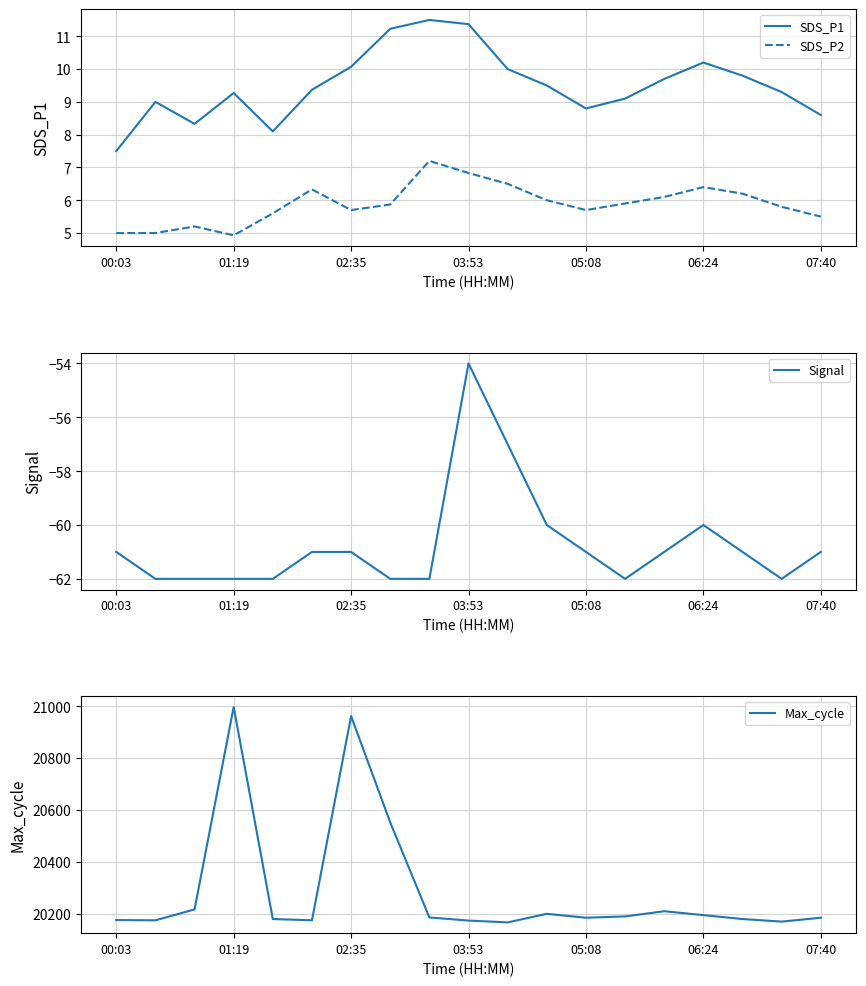

Is it true that SDS_P2 equals 2.2 at 05:08?

False